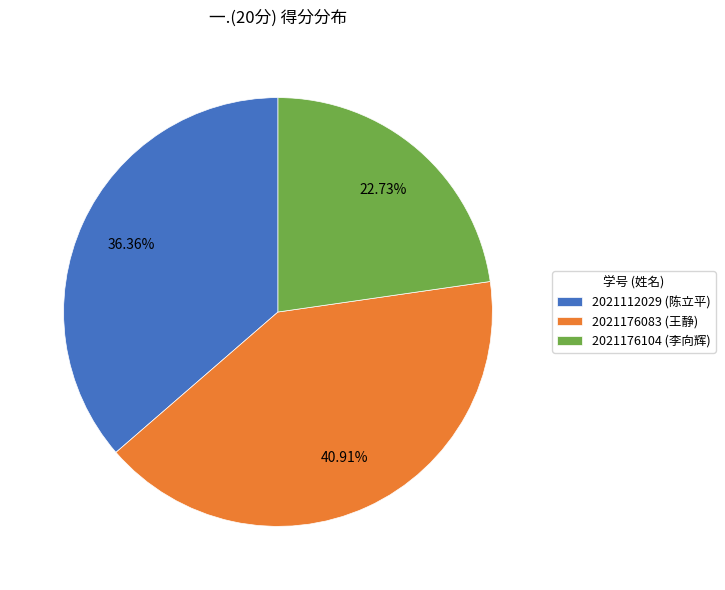

Does 2021112029 represent more than half of the total?

No